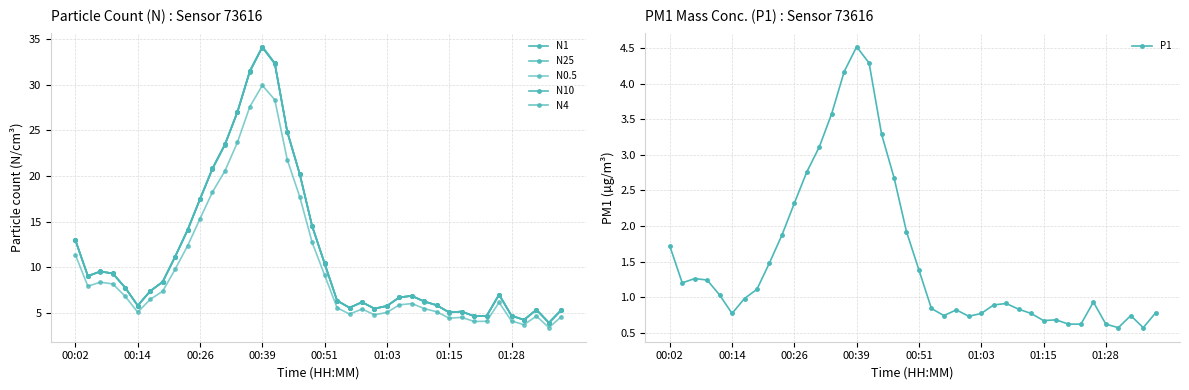

True or false: N10 has a value of 31.5 at 14.

True